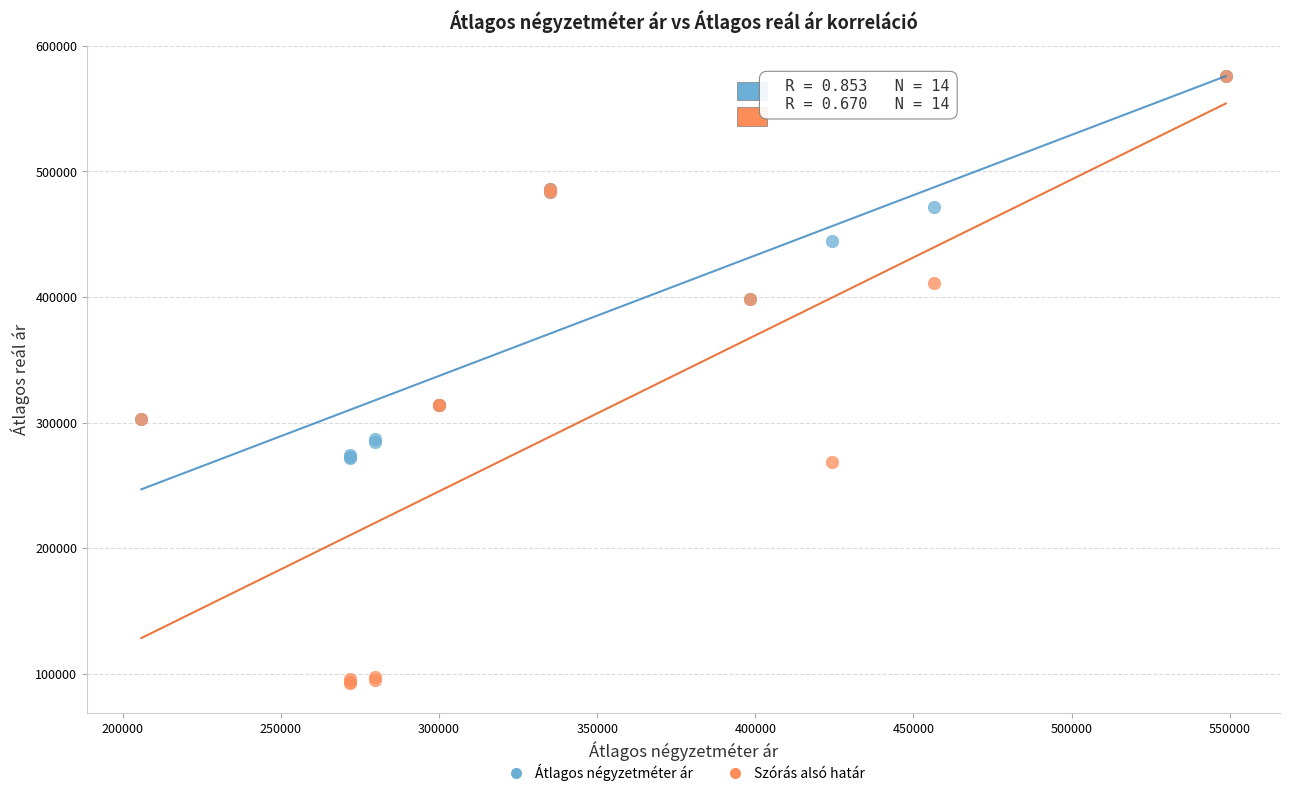

In the Átlagos négyzetméter ár series, what Y value is closest to 423959?

444655